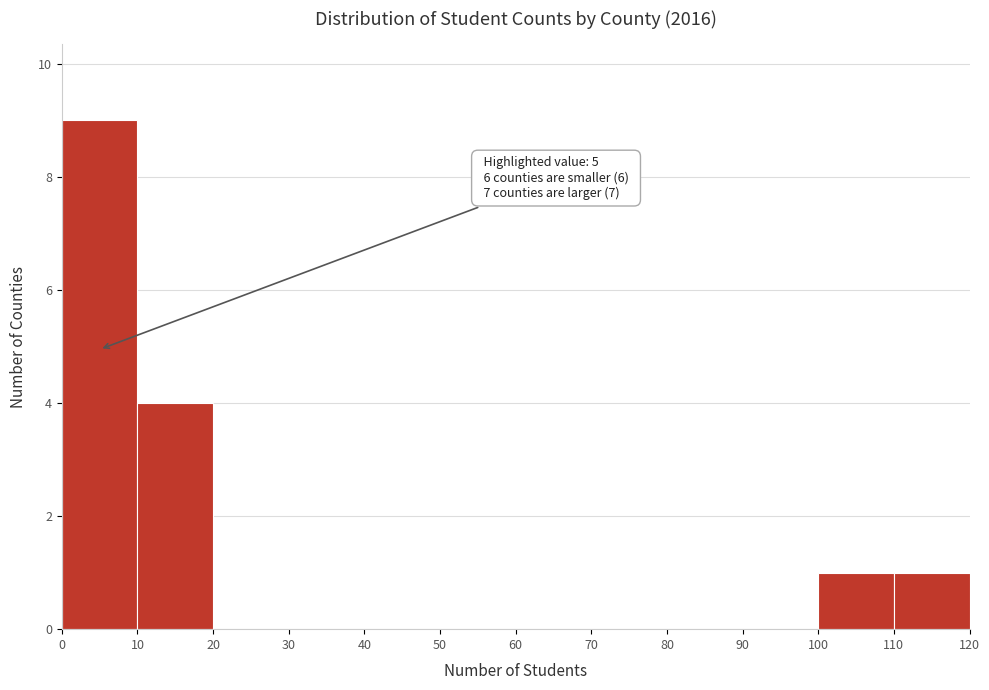

Which range on the x-axis has the tallest bar?

0 to 10